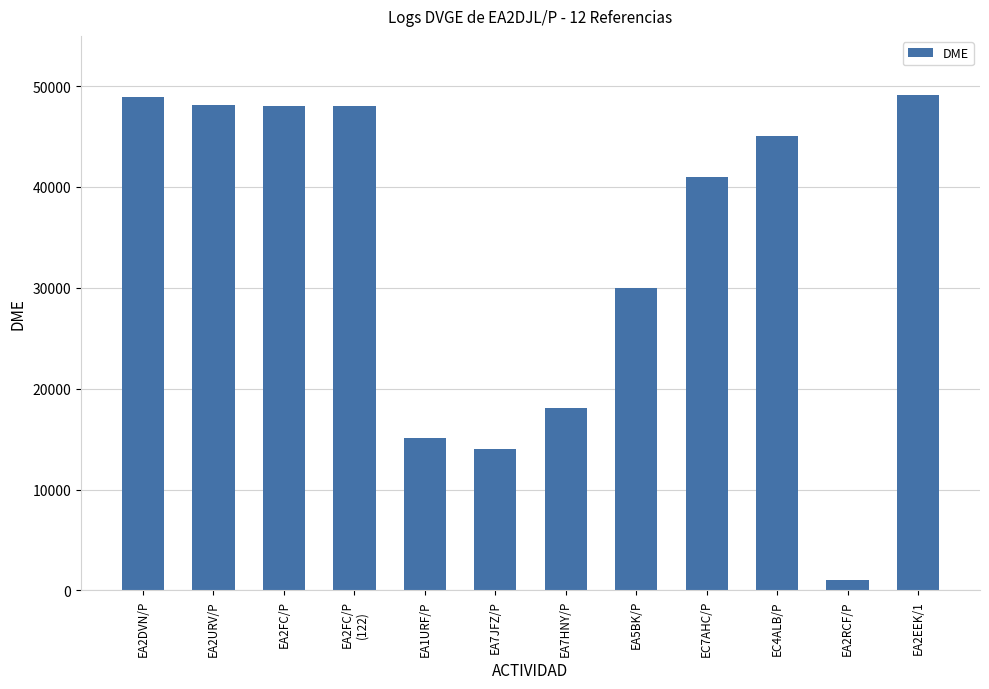

What is the label of the 6th bar from the right?

EA7HNY/P